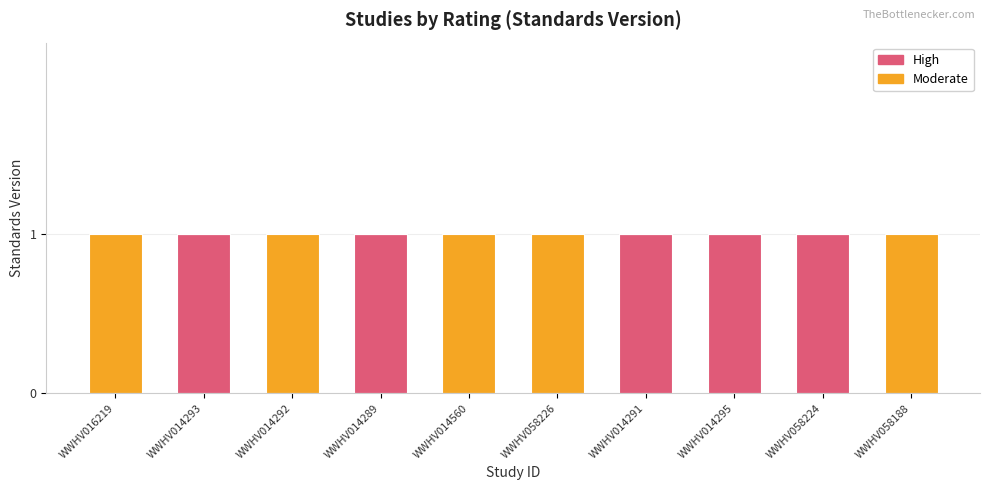

Does the chart contain stacked bars?

Yes